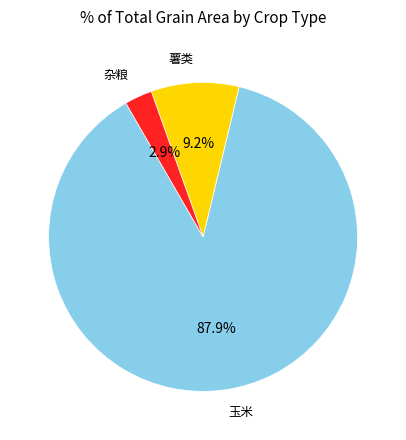

Is there a majority slice in this chart?

Yes